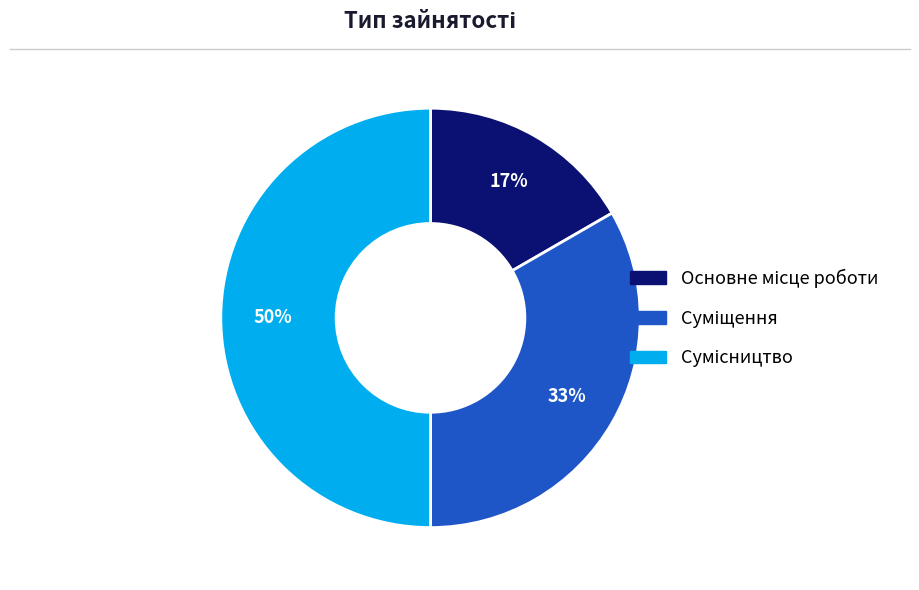

To the nearest percent, what is the difference between the largest and smallest slice percentages?

33%